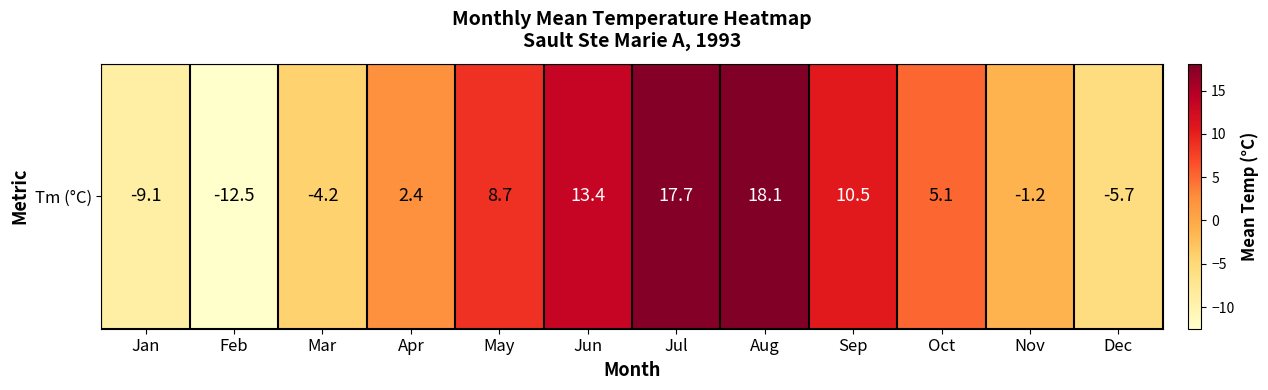

At which label is the value closest to 2?

Apr